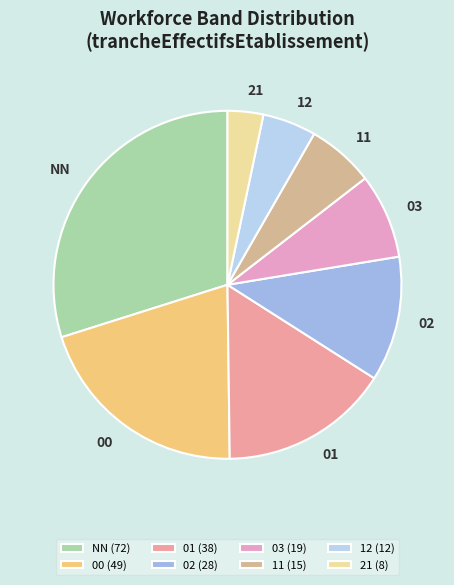

Is 01 the majority of the pie?

No